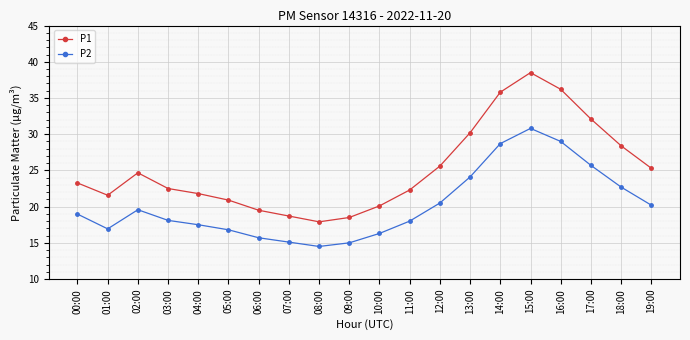

Which series has the widest spread of values?

P1